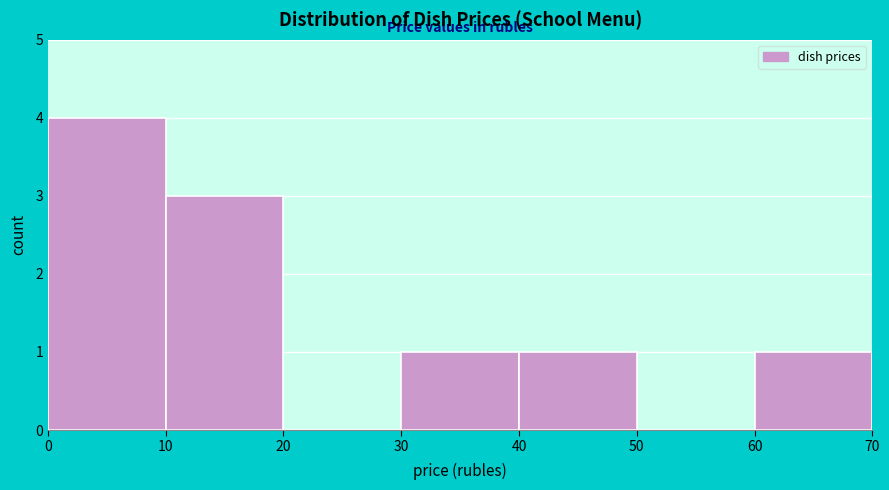

Reading left to right, list every bar in this chart as the range it spans on the x-axis followed by its height. The values are not printed on the chart, so give them approximately, as read against the axis.

0 to 10: 4
10 to 20: 3
20 to 30: 0
30 to 40: 1
40 to 50: 1
50 to 60: 0
60 to 70: 1